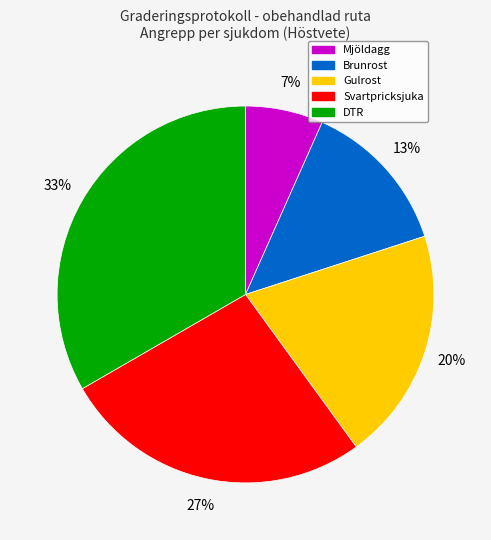

To the nearest percent, what percentage of the pie is DTR?

33%